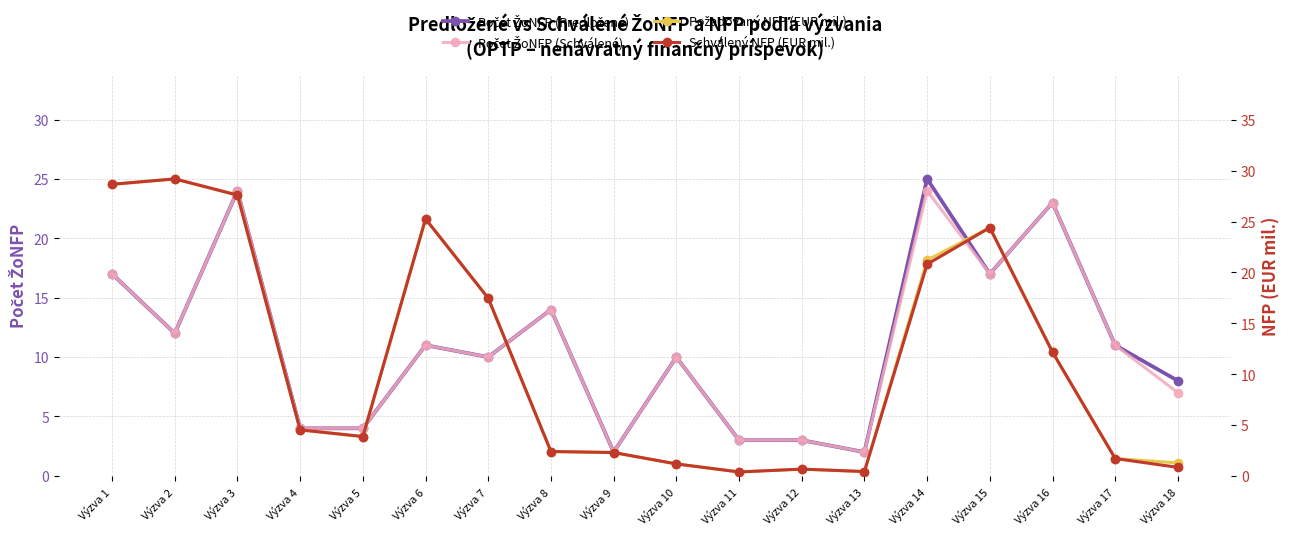

What is the difference between the maximum and minimum values in the Počet ŽoNFP (Predložené) series?

23.0